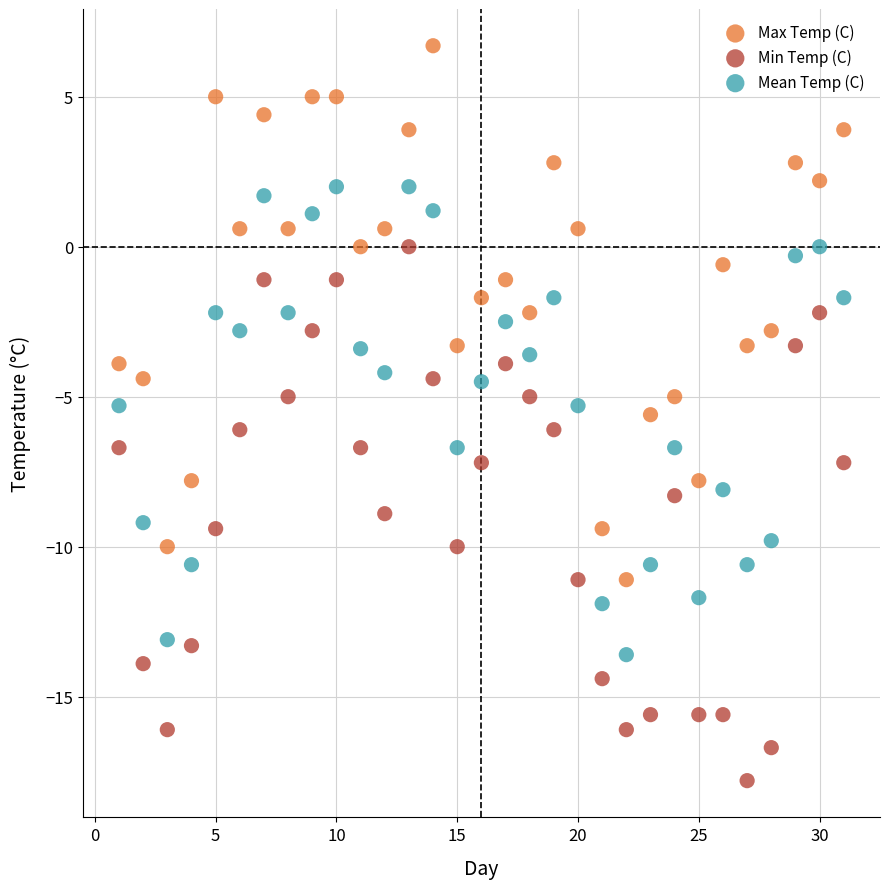

Across all data points, what is the range of X values (max minus min)?

30.0